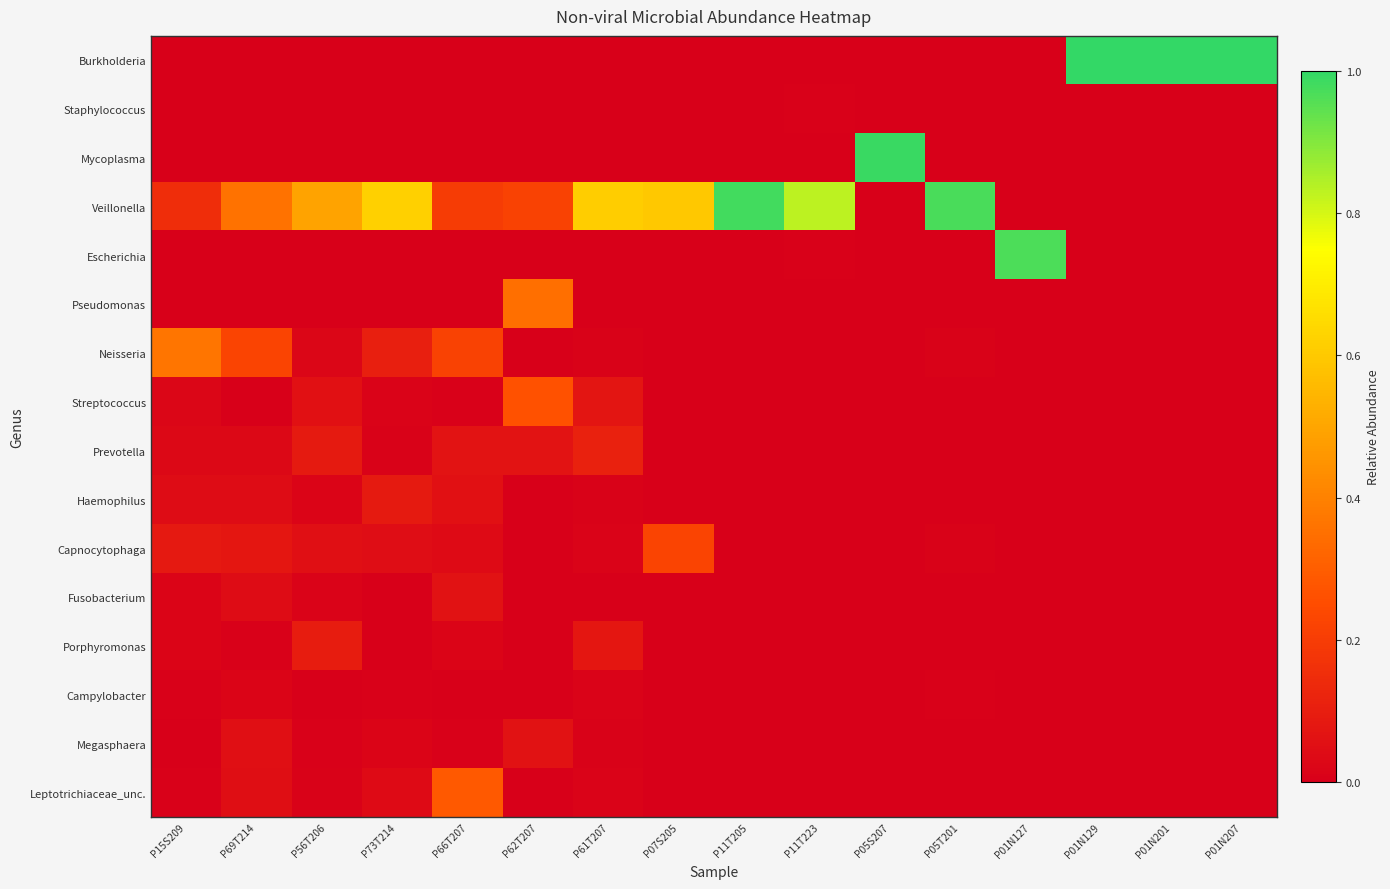

At how many categories does at least one series exceed 0?

16